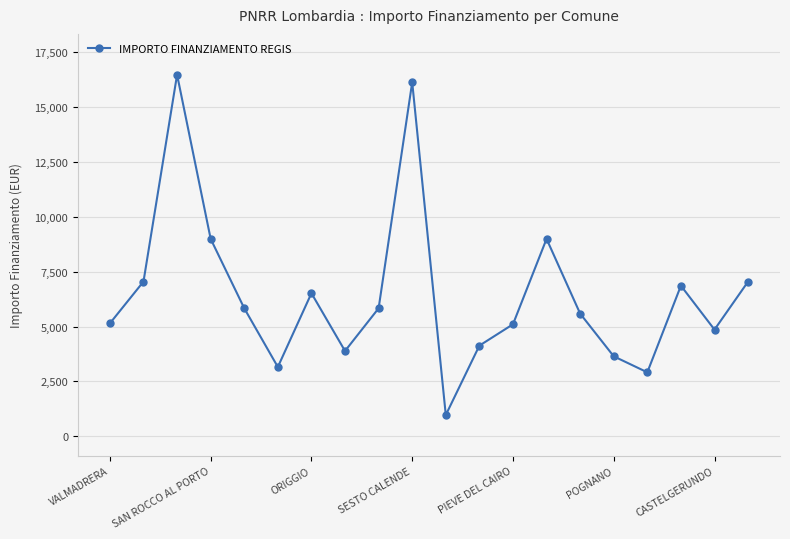

What is the average value?

6455